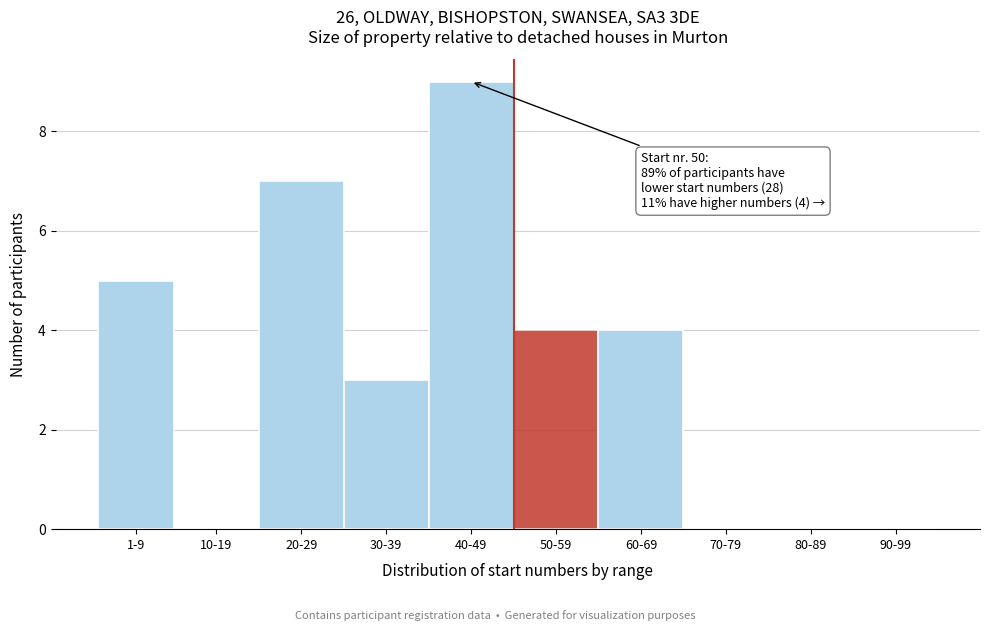

Reading left to right, extract all data points from this chart.

1-9=5	10-19=0	20-29=7	30-39=3	40-49=9	50-59=4	60-69=4	70-79=0	80-89=0	90-99=0